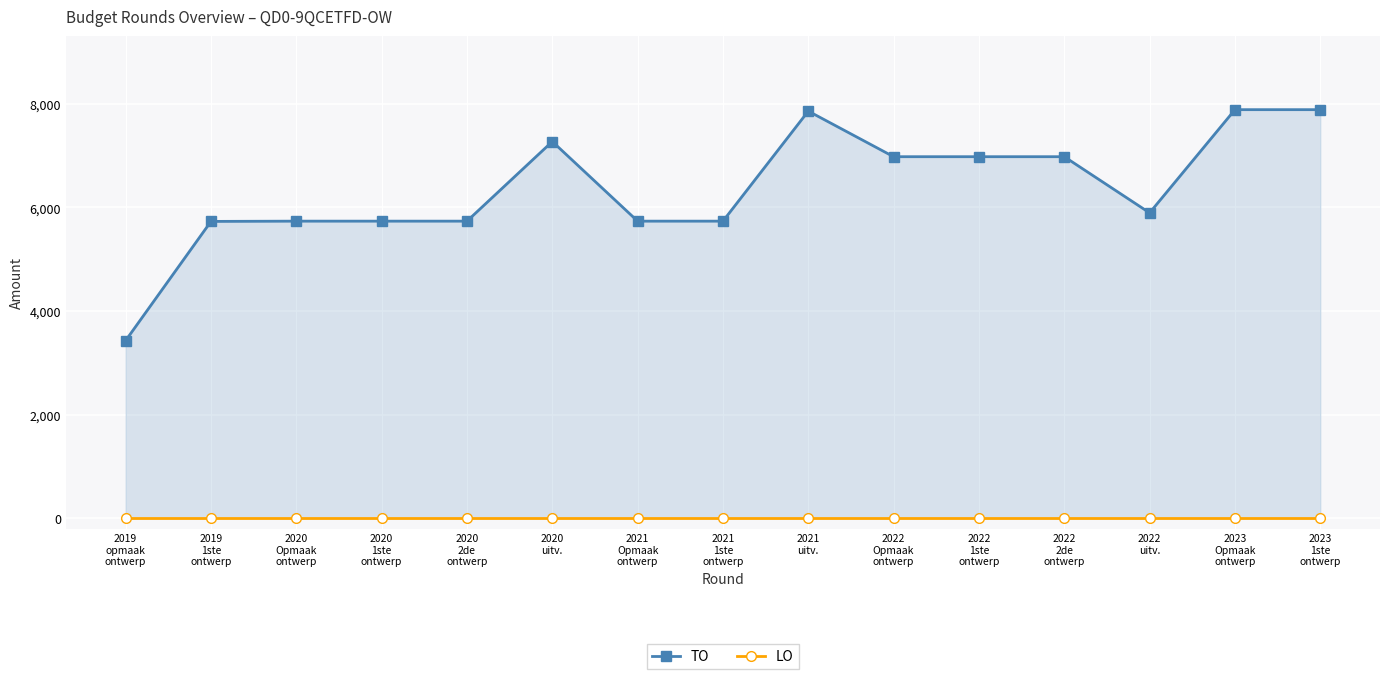

What is the total value across all series at 2019
opmaak
ontwerp?

3430